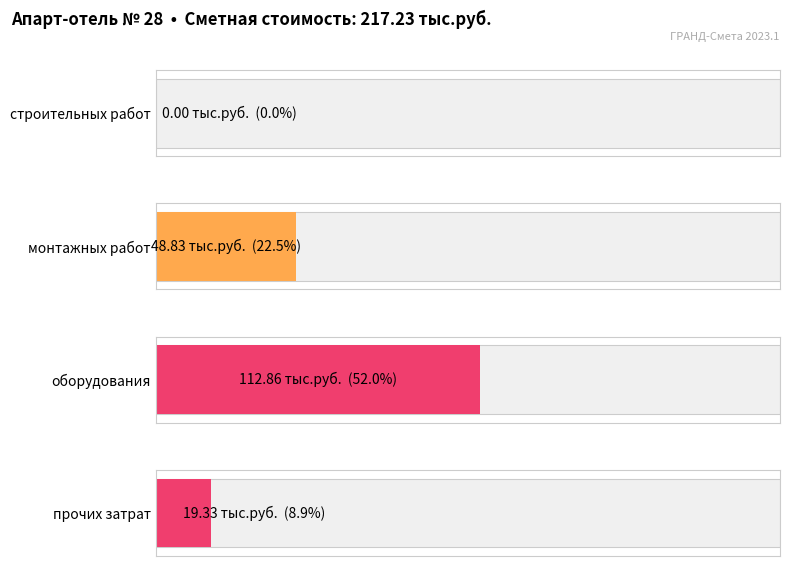

How many values exceed 48?

2